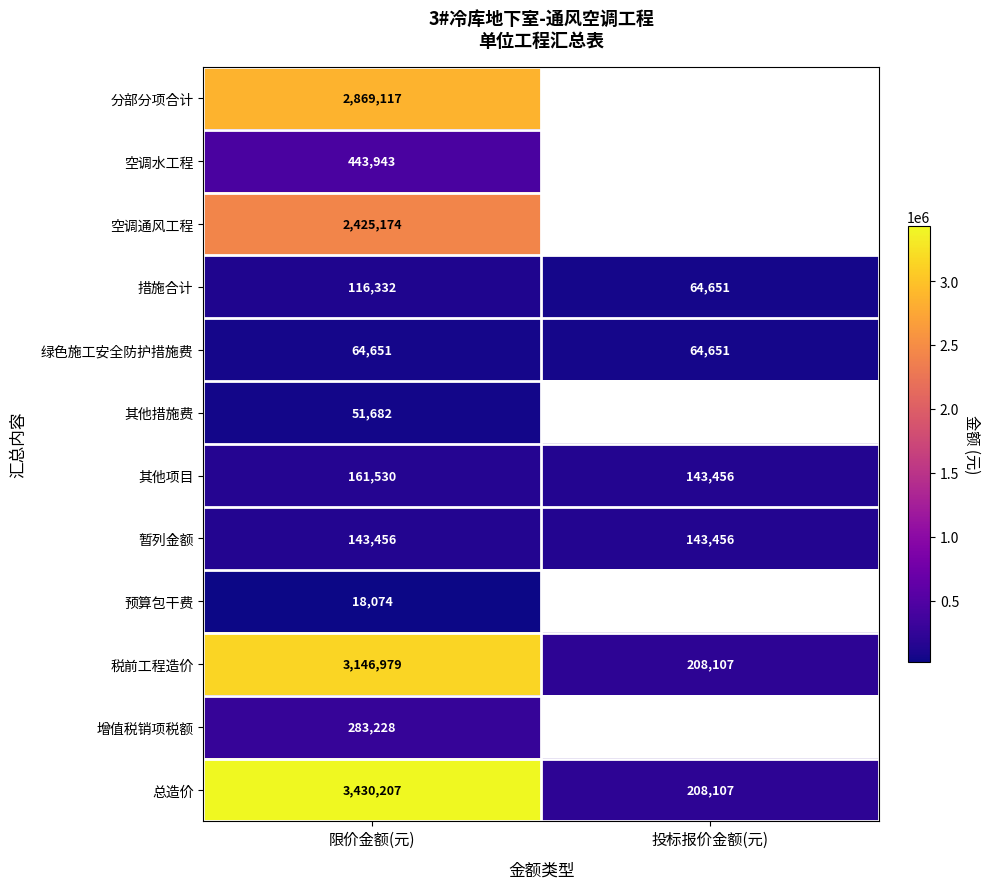

Is the value of 增值税销项税额 at 限价金额(元) greater than the value of 措施合计 at 投标报价金额(元)?

Yes